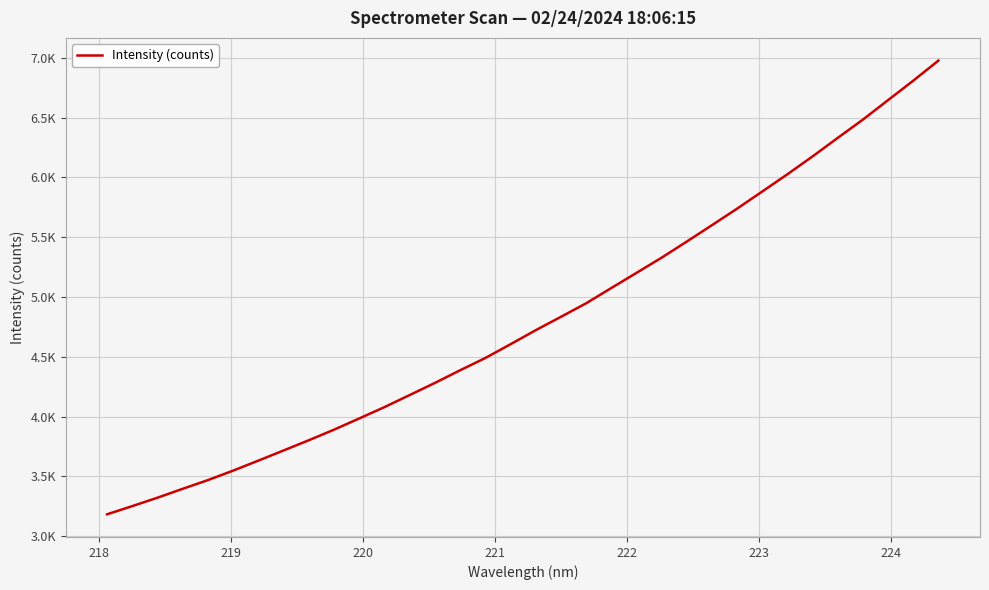

Is this an area chart (filled region under the line)?

No